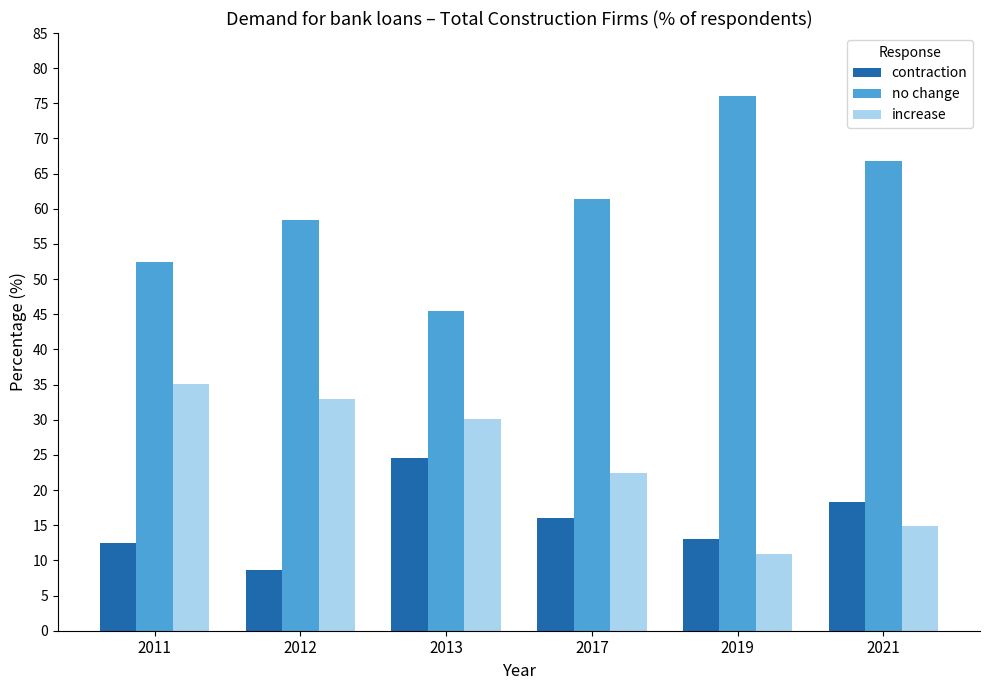

The no change series shows 43.2 at 2021. True or false?

False